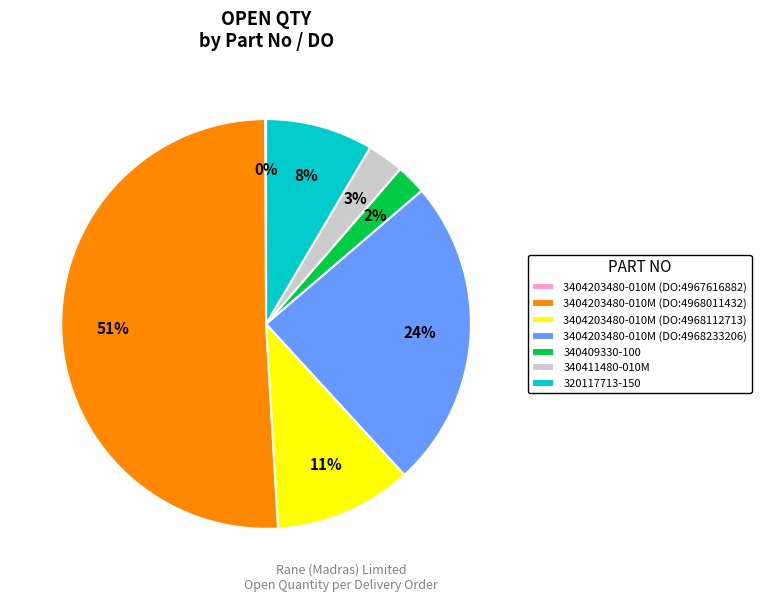

Do 340409330-100 and 3404203480-010M (DO:4968112713) together represent more than half of the pie?

No